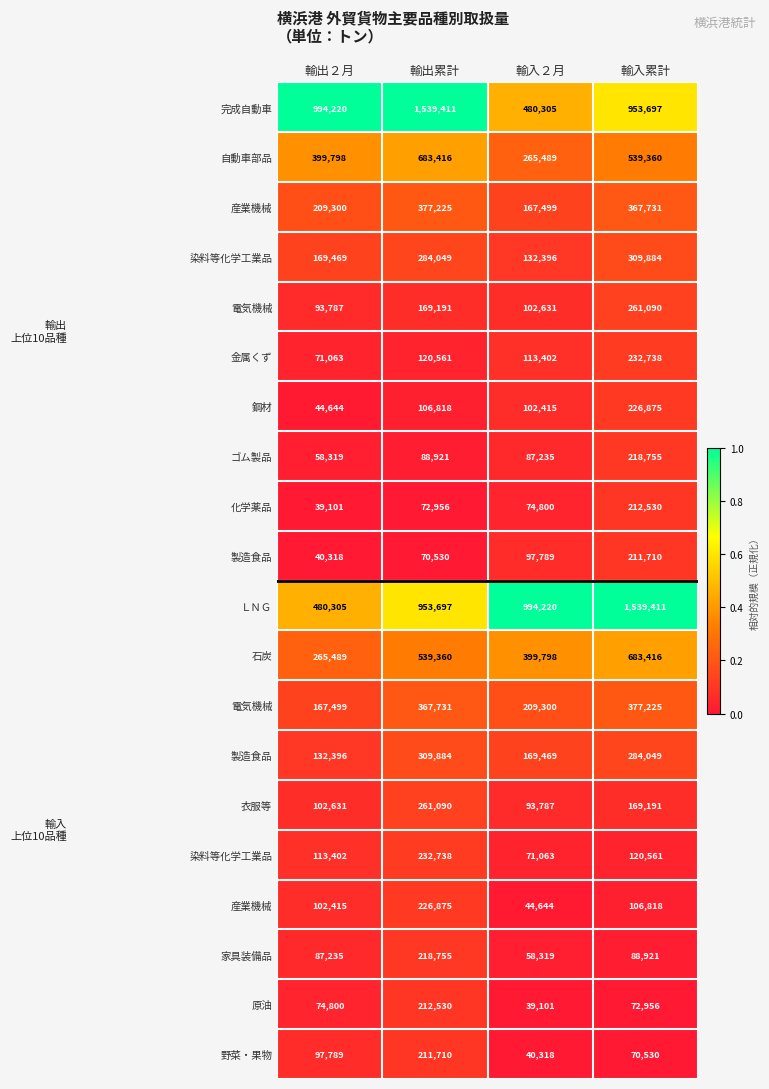

At which category does the chart reach its minimum across all series?

輸出２月